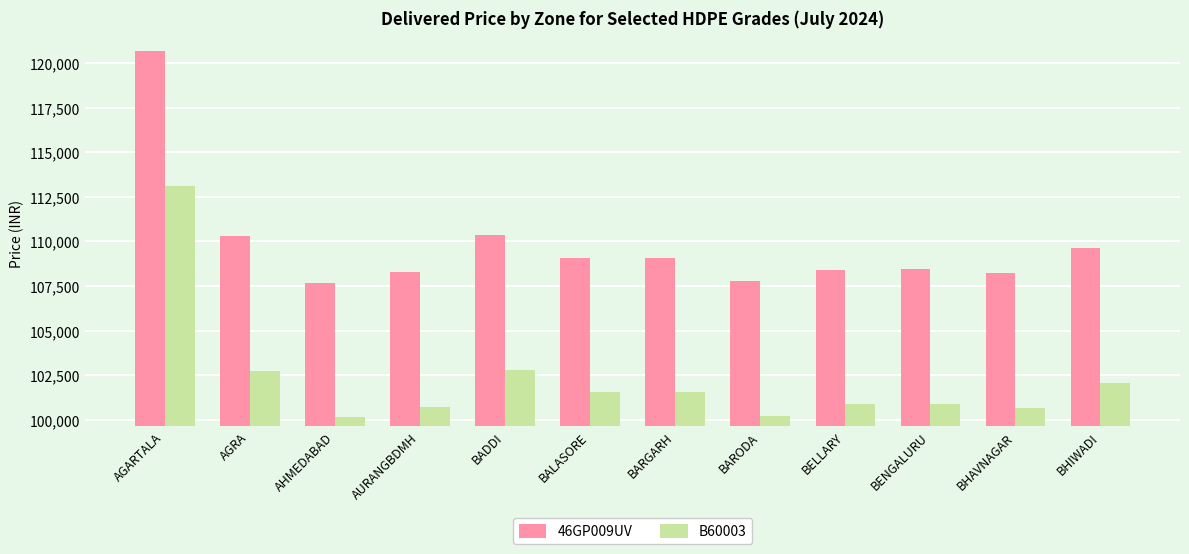

Rank the series by their maximum value, from lowest to highest.

B60003, 46GP009UV